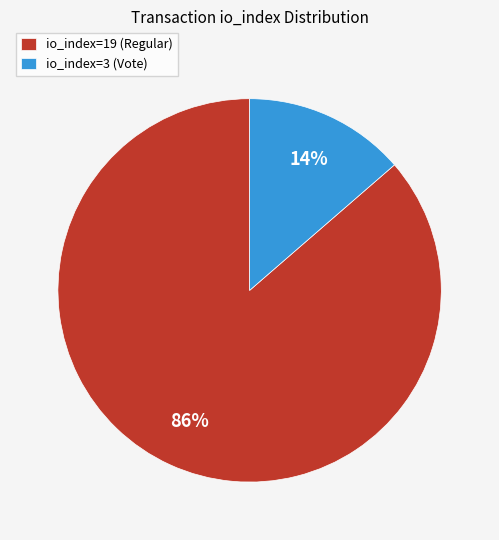

Is it true that io_index=3 (Vote) is 25% of the pie?

False